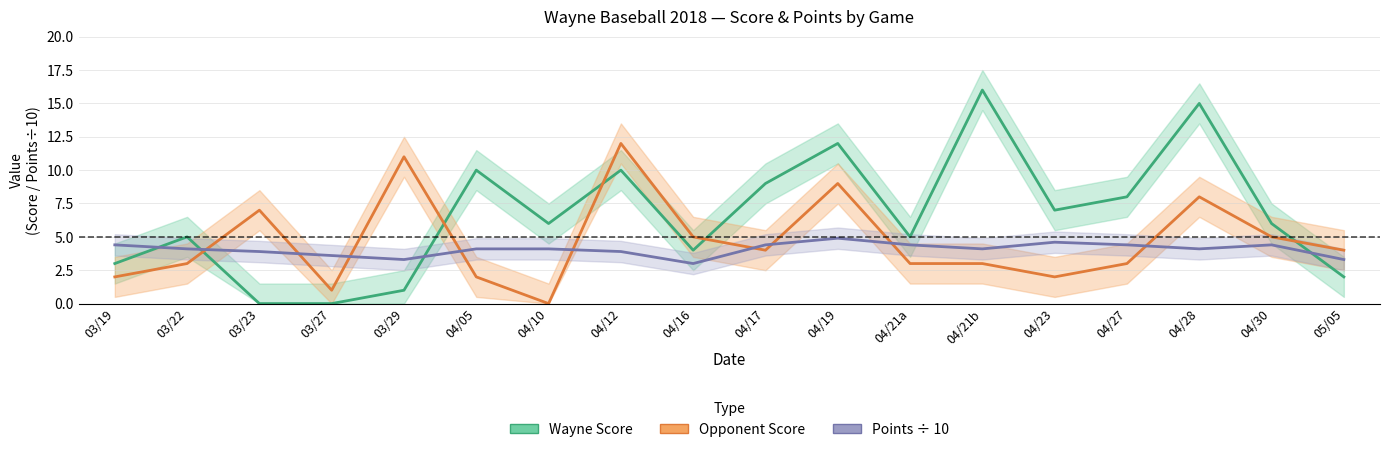

Is this an area chart (filled region under the line)?

No